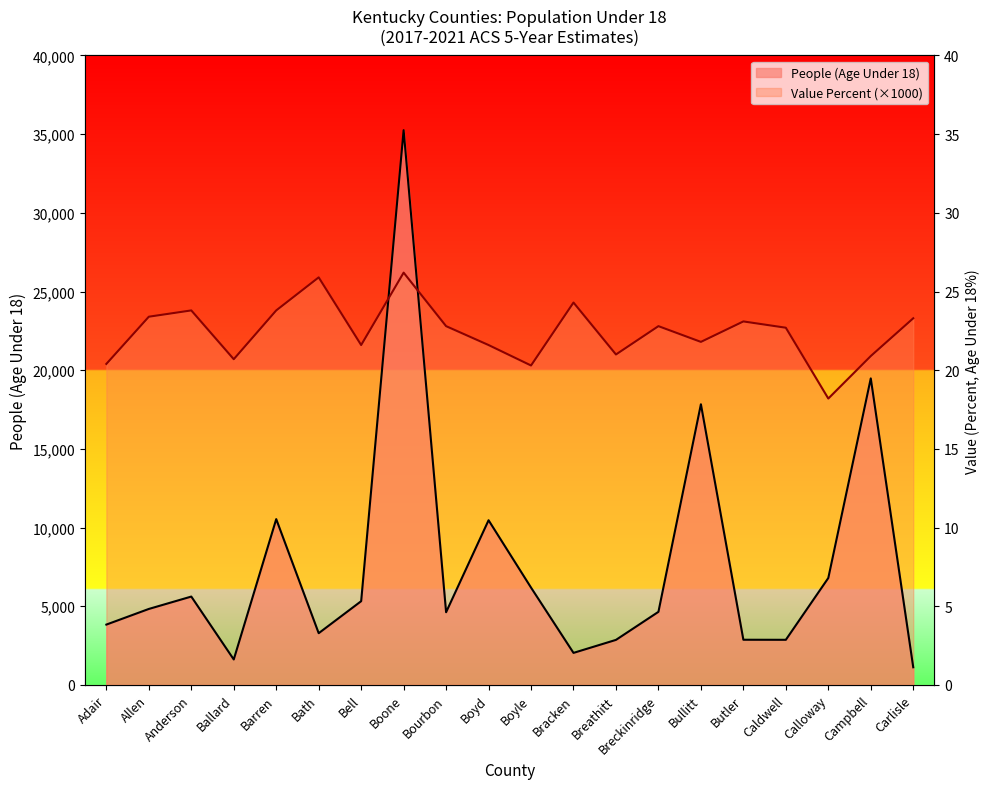

What is the difference between the People (Age Under 18) values at Butler and Calloway?

3924